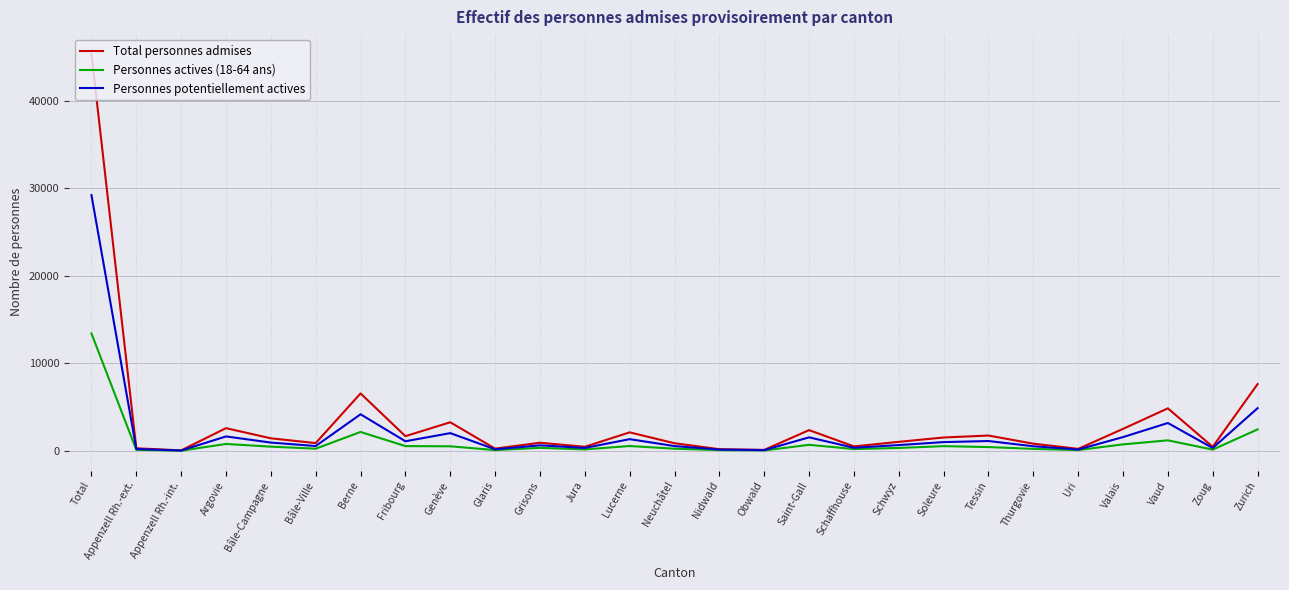

What value does the Total personnes admises series have at Saint-Gall?

2366